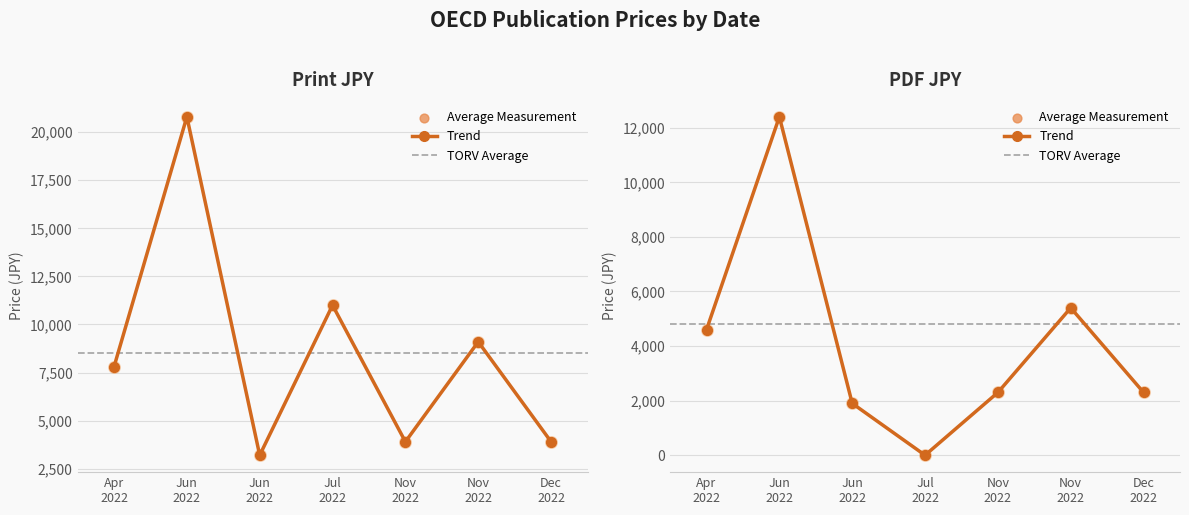

Which series contains the highest Y value?

Print JPY